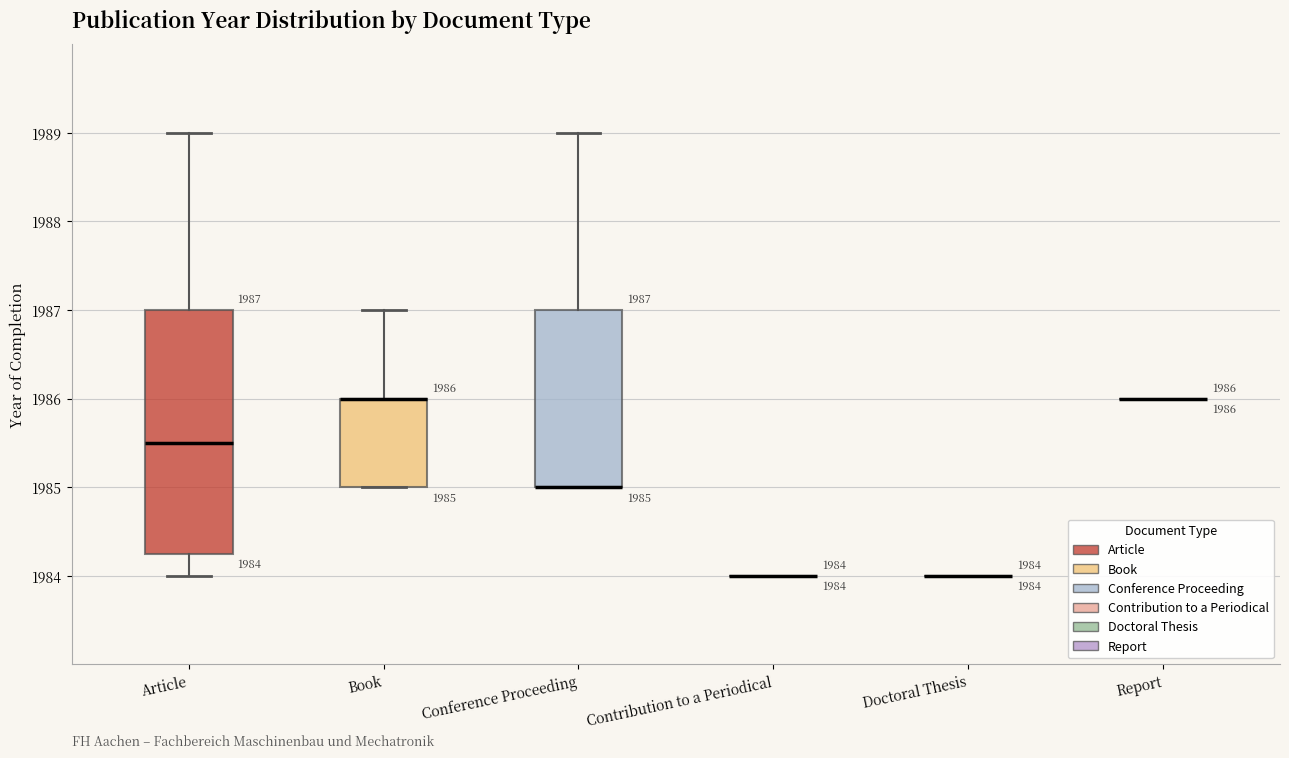

Which box is the tallest, from its lower edge to its upper edge?

Article